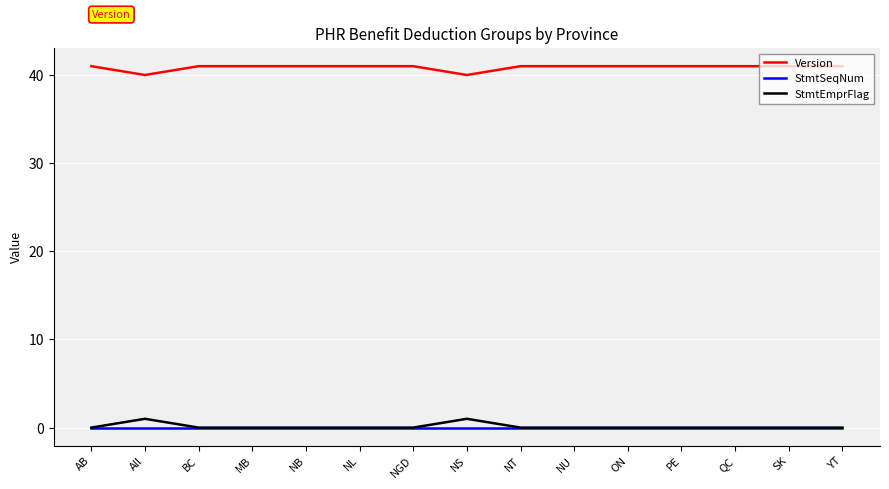

True or false: Version and StmtSeqNum intersect in this chart.

False